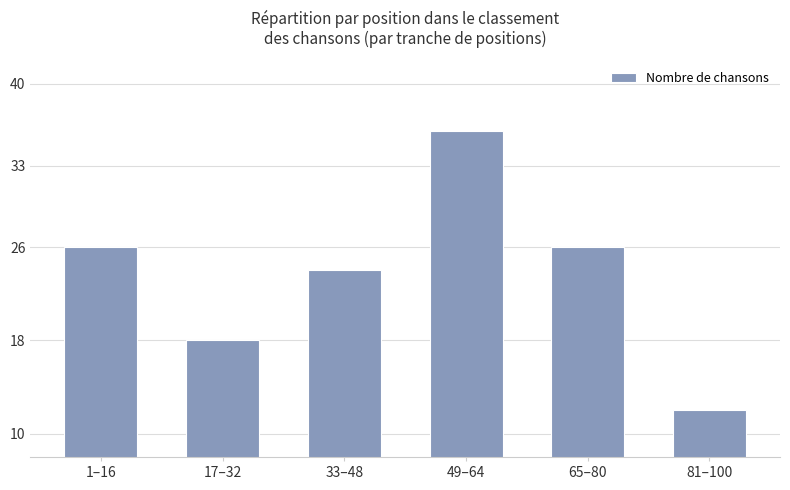

True or false: the data shows 24 at 33–48.

True